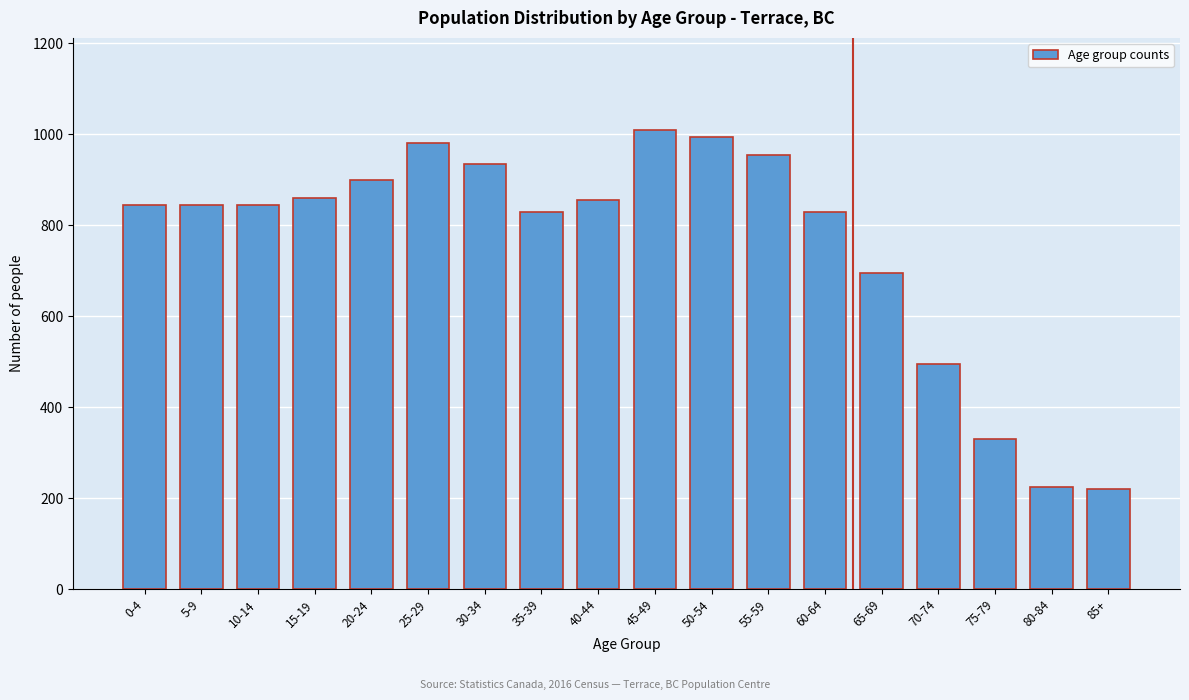

Reading left to right, what are all the values shown in this chart?

0-4=845	5-9=845	10-14=845	15-19=860	20-24=900	25-29=980	30-34=935	35-39=830	40-44=855	45-49=1010	50-54=995	55-59=955	60-64=830	65-69=695	70-74=495	75-79=330	80-84=225	85+=220